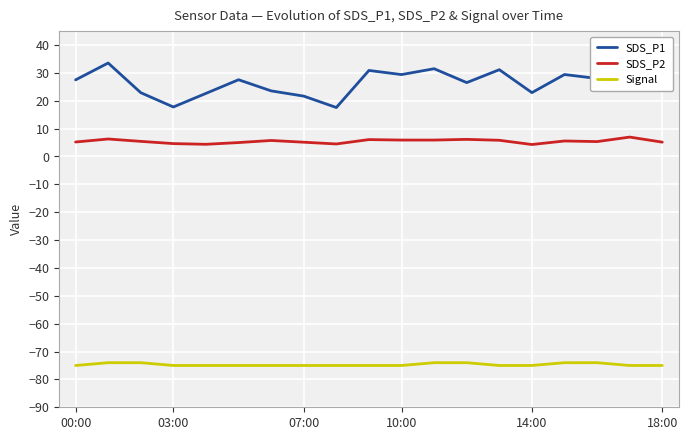

How many lines are shown in the chart?

3